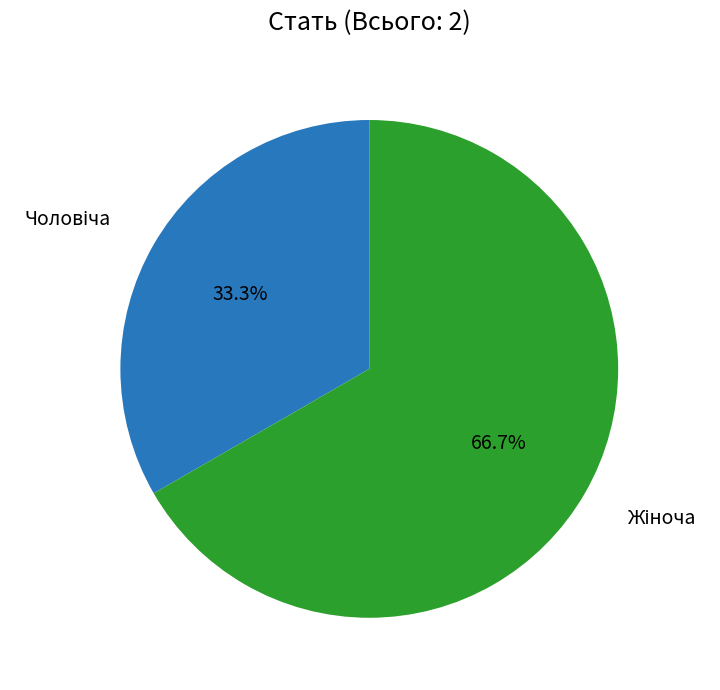

Count the number of slices in the pie.

2